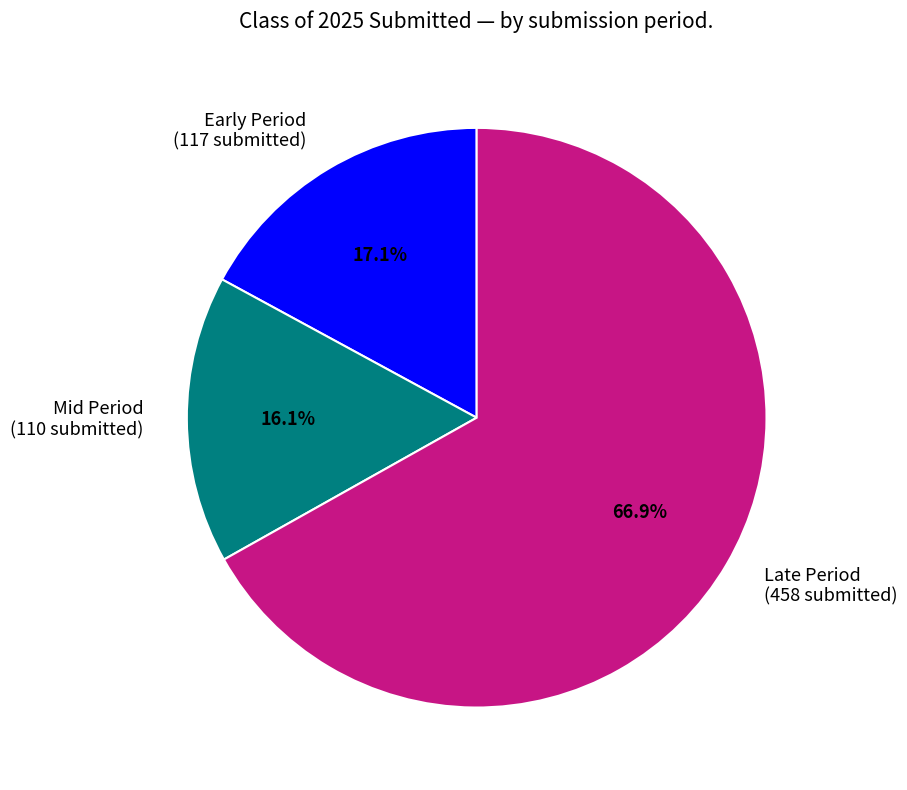

Rank the categories by value from highest to lowest.

Late Period (458 submitted), Early Period (117 submitted), Mid Period (110 submitted)